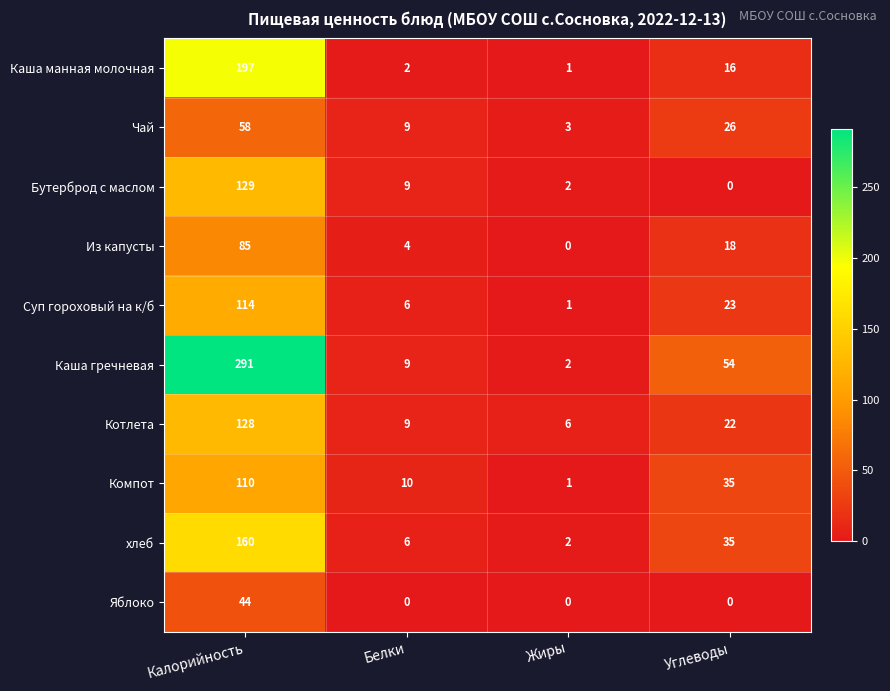

Is it true that Яблоко equals 44 at Калорийность?

True